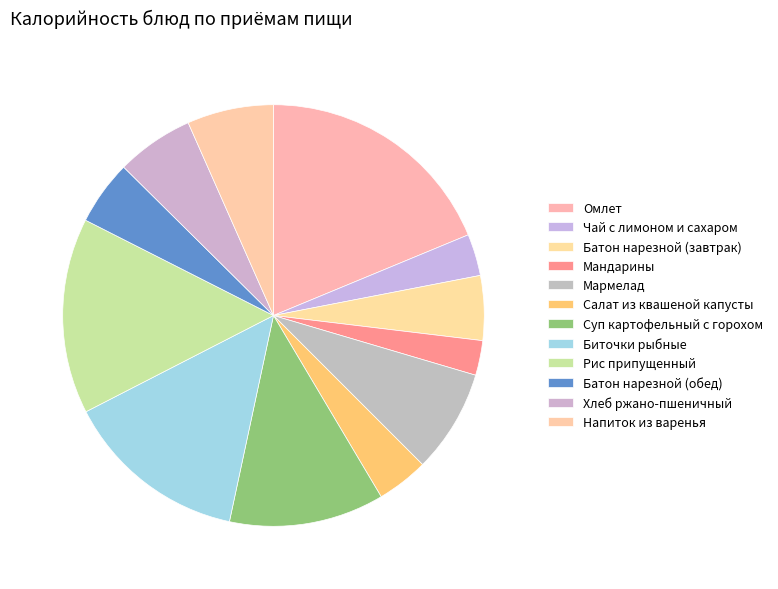

How many slices are in this pie chart?

12